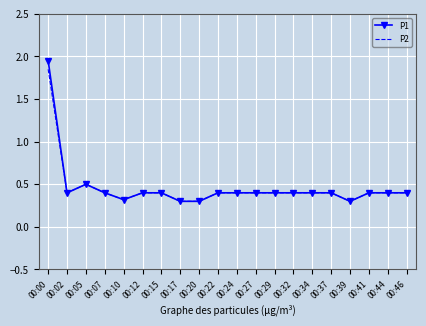

What is the sum of all P1 values?

9.3